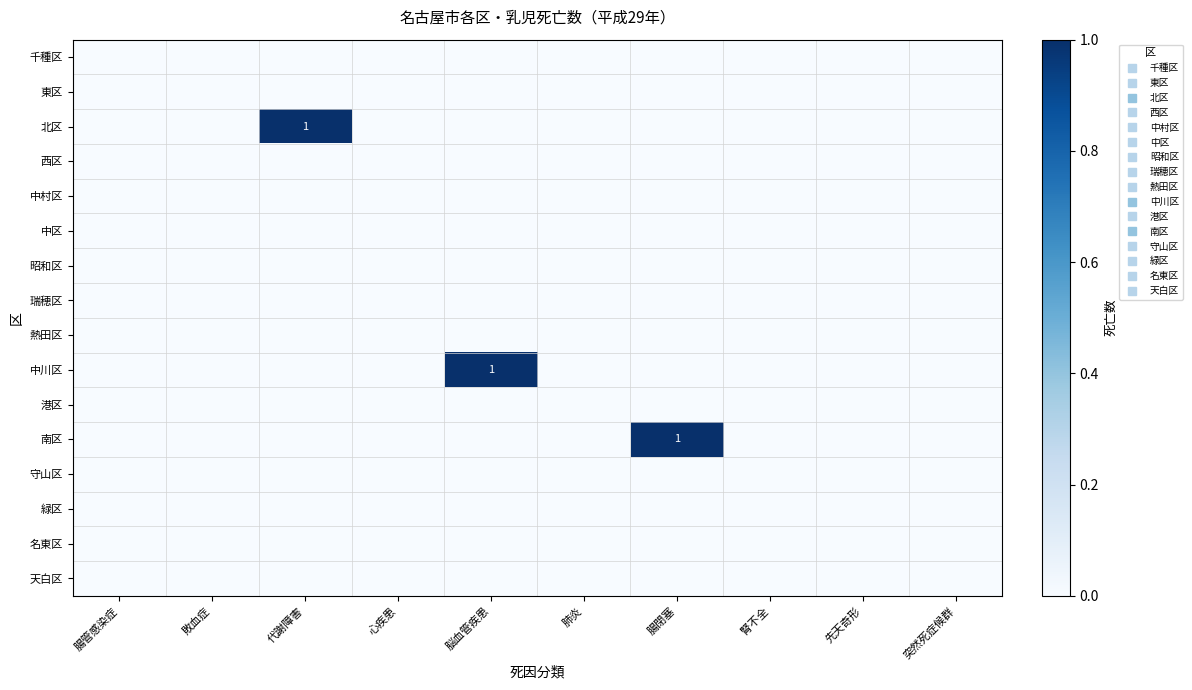

List the series in order of their peak value, lowest first.

千種区, 東区, 西区, 中村区, 中区, 昭和区, 瑞穂区, 熱田区, 港区, 守山区, 緑区, 名東区, 天白区, 北区, 中川区, 南区